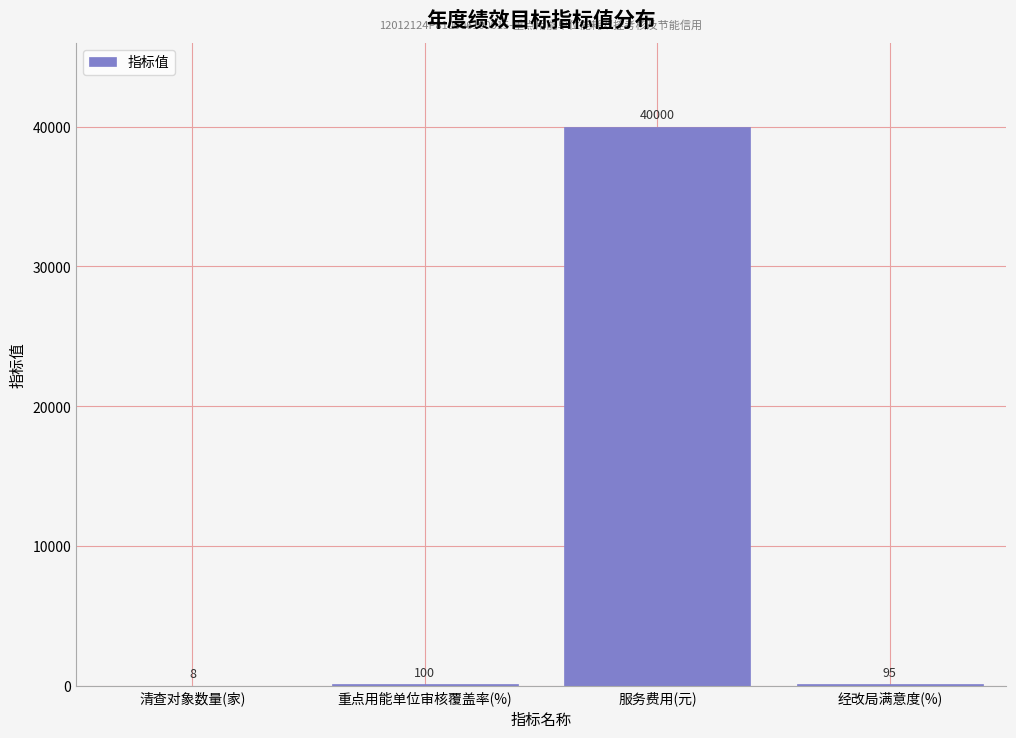

Reading right to left, list all the values displayed in this chart.

经改局满意度(%)=95	服务费用(元)=40000	重点用能单位审核覆盖率(%)=100	清查对象数量(家)=8